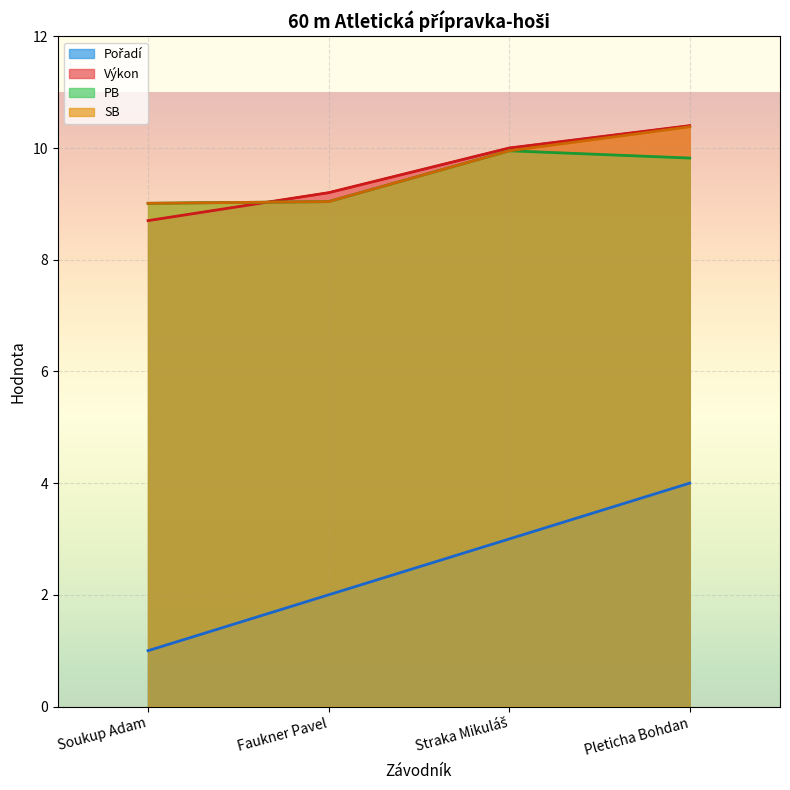

At which label does Výkon first exceed 10?

Pleticha Bohdan